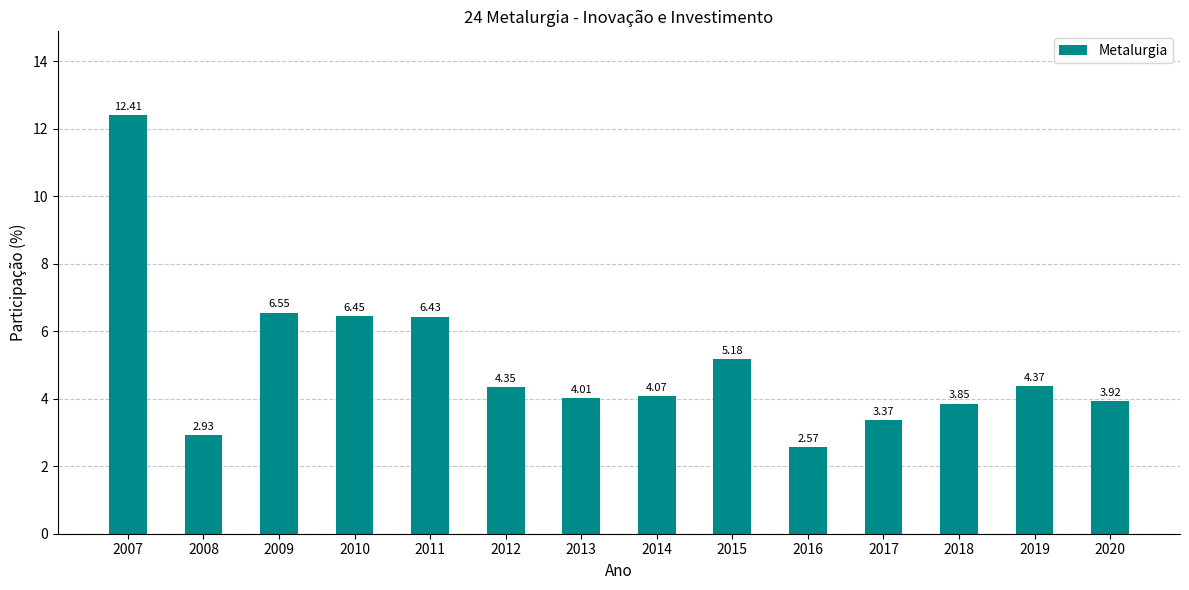

What is the ratio of the value at 2015 to the value at 2016?

2.0